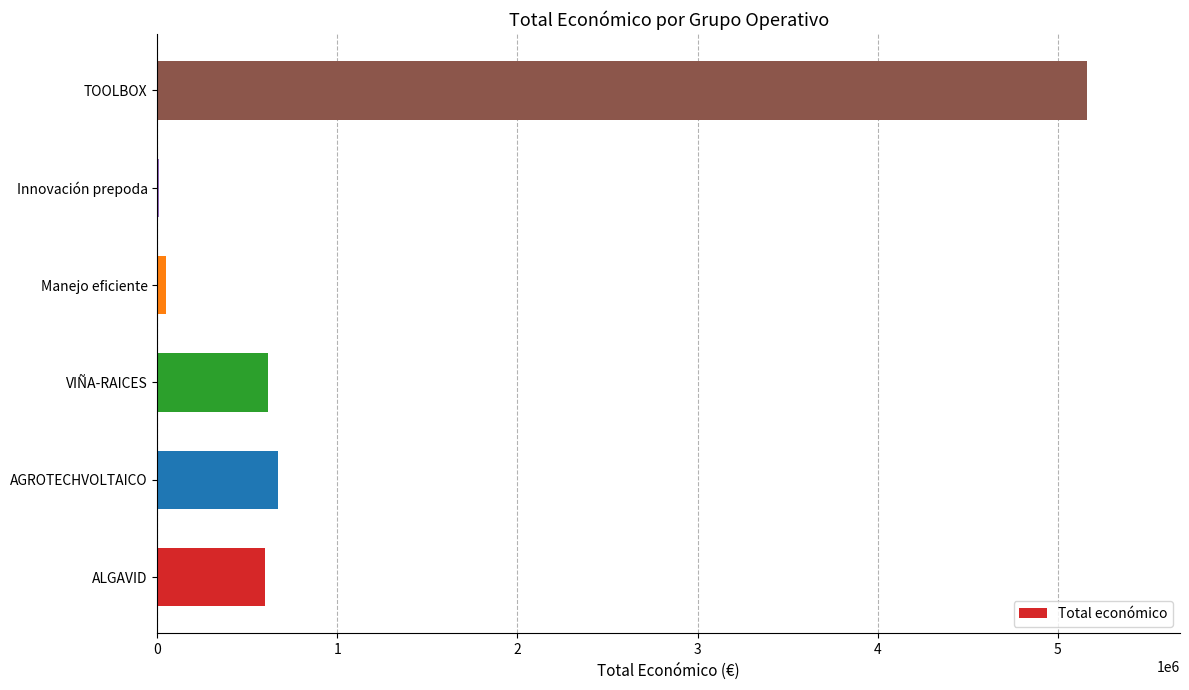

What is the maximum value shown in the chart?

5163335